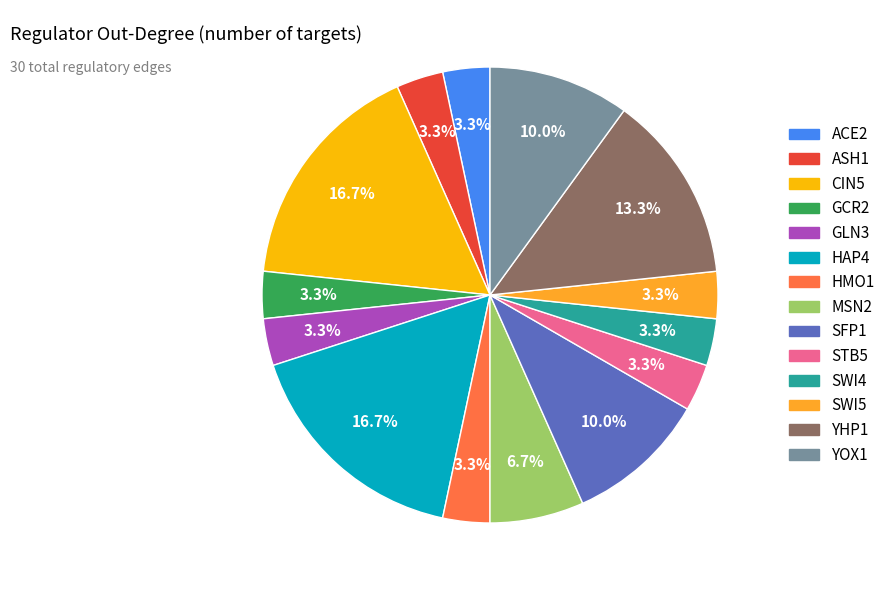

To the nearest percent, what is the difference between the largest and smallest slice percentages?

13%